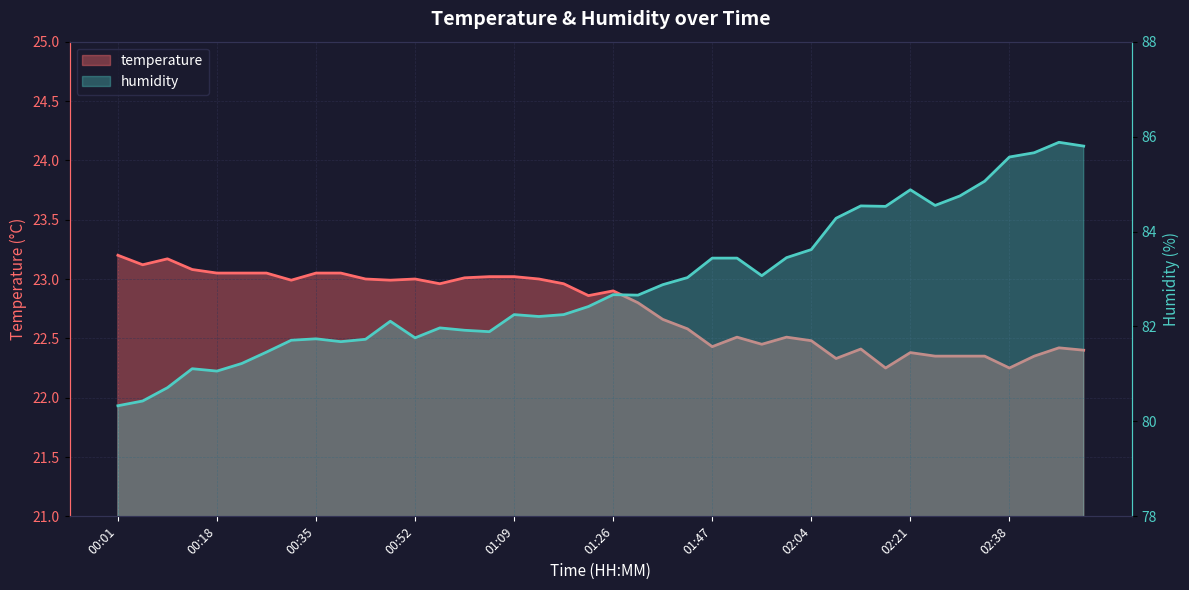

What is the total value across all series at 00:39?

104.7